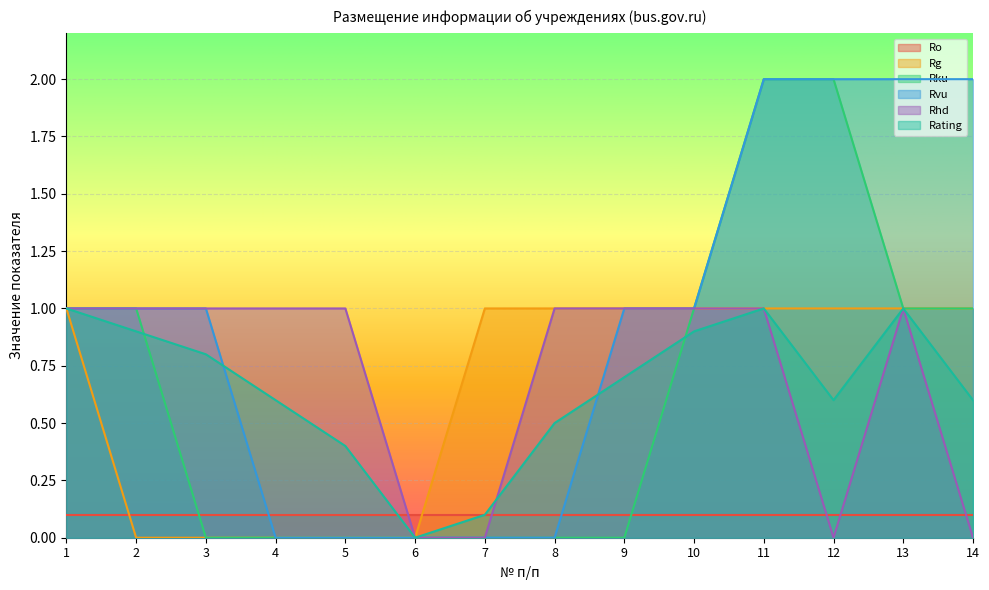

What is the difference between the maximum and minimum values in the Rku series?

2.0